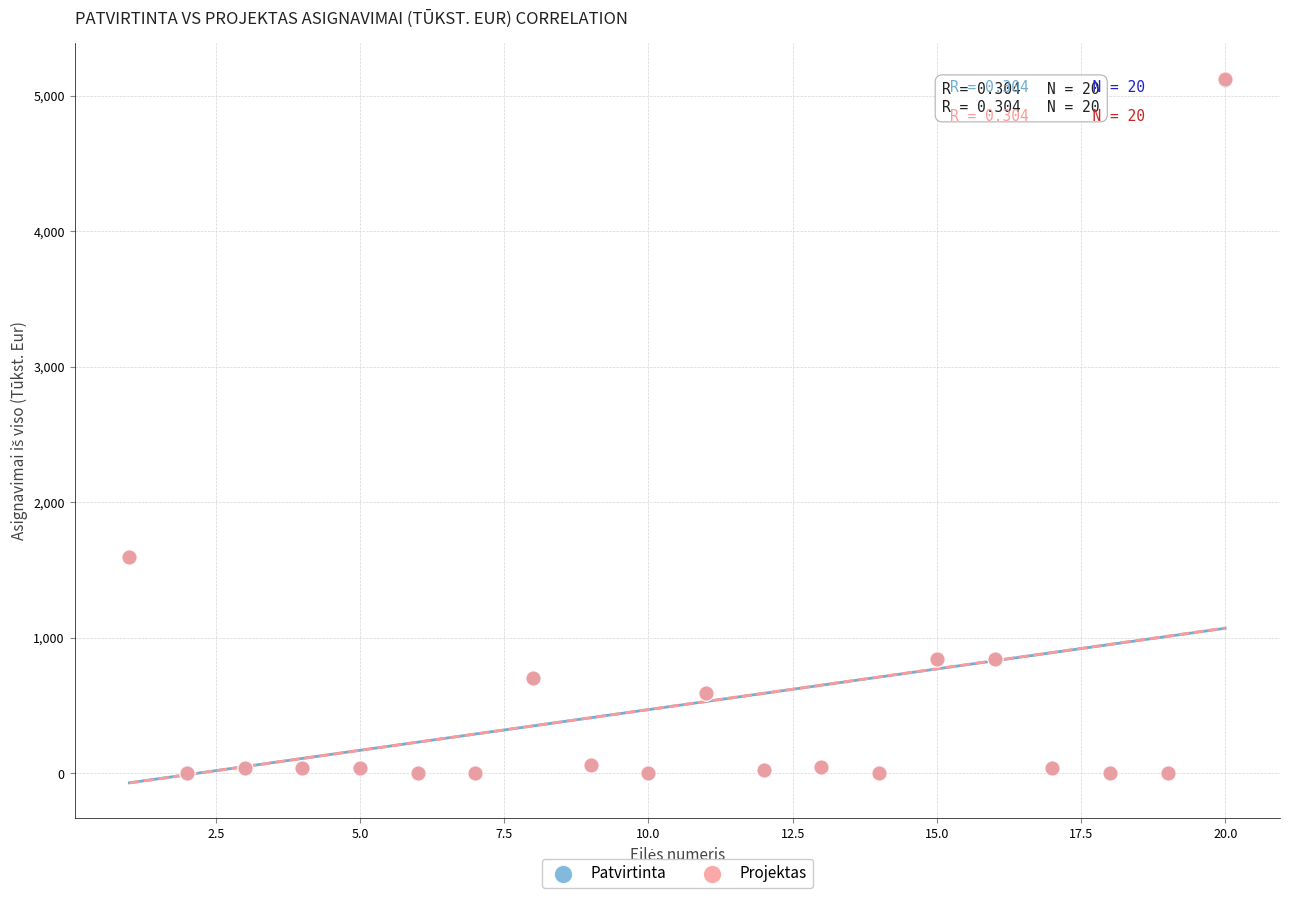

Which series has the largest Y range (max minus min)?

Projektas